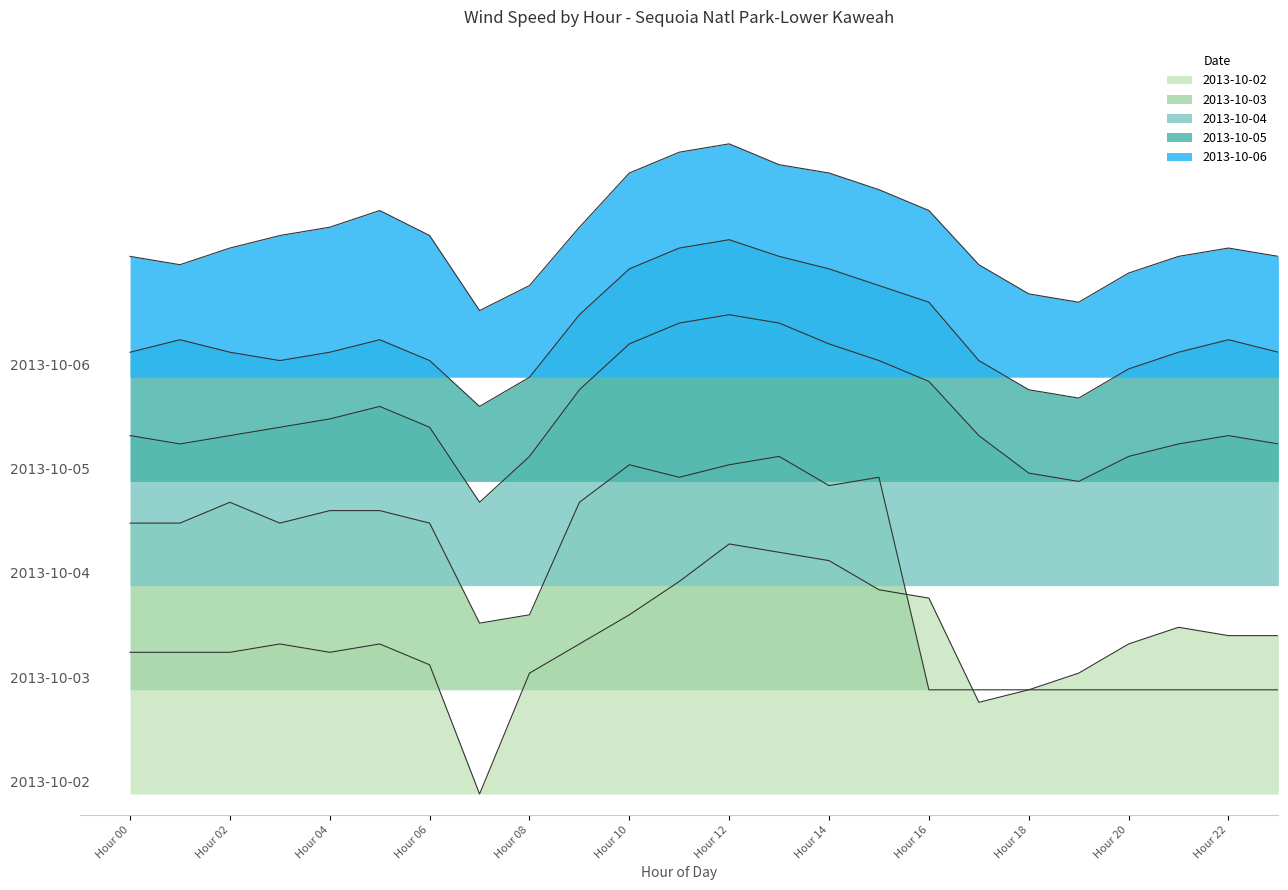

What is the average value of the 2013-10-06 series?

13.5